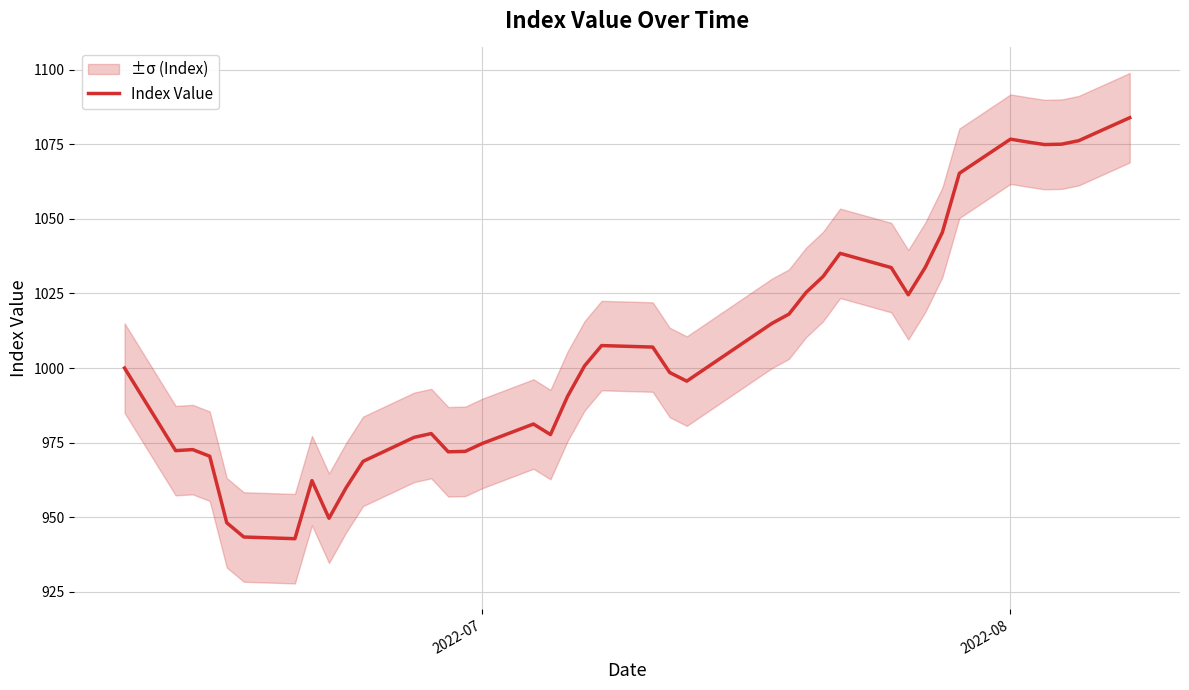

What is the minimum value for Index Value?

942.8